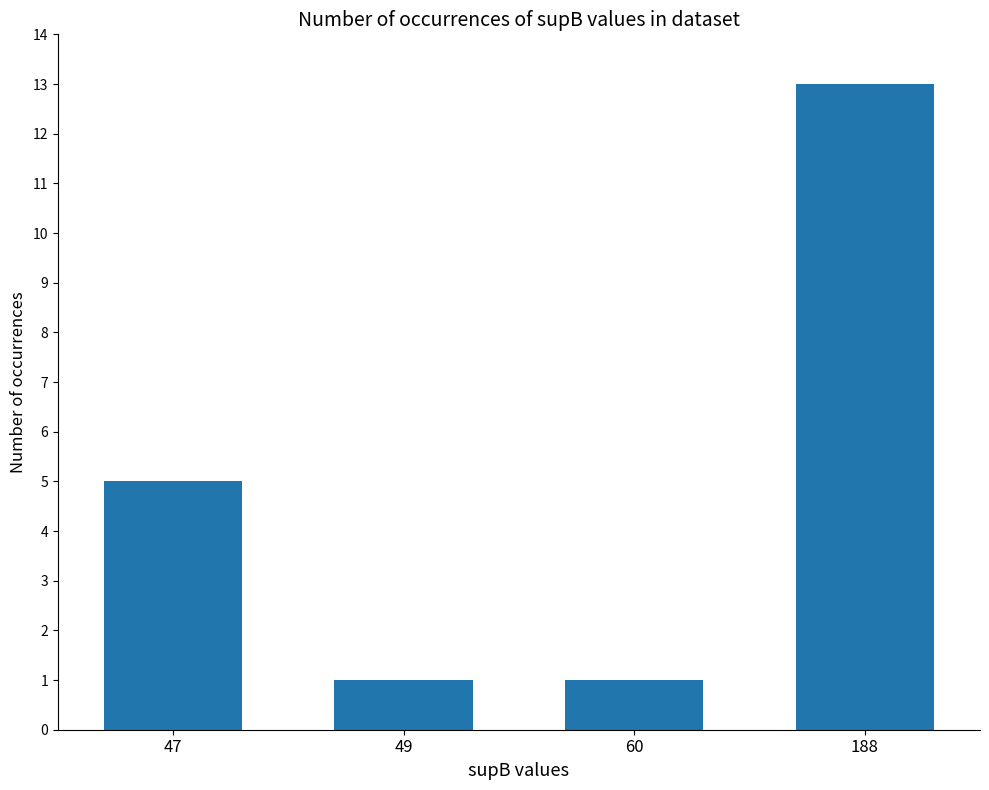

How many bars are there in total?

4